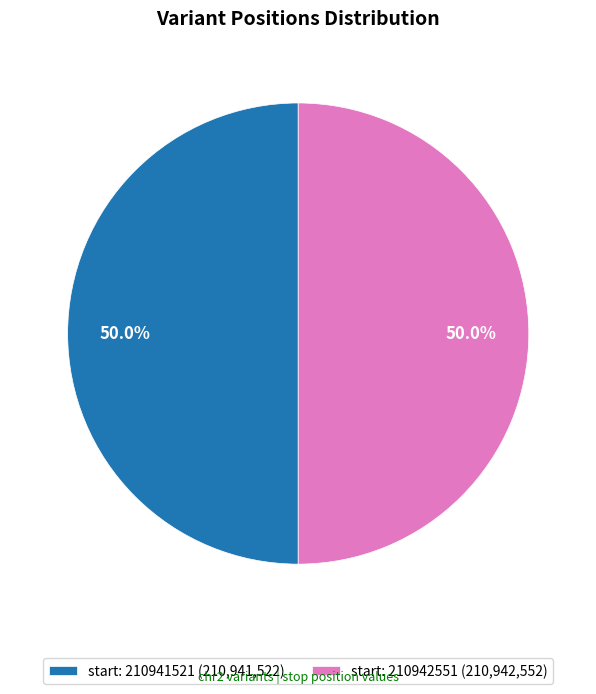

What is the ratio of the value at start: 210941521 (210,941,522) to the value at start: 210942551 (210,942,552)?

1.0